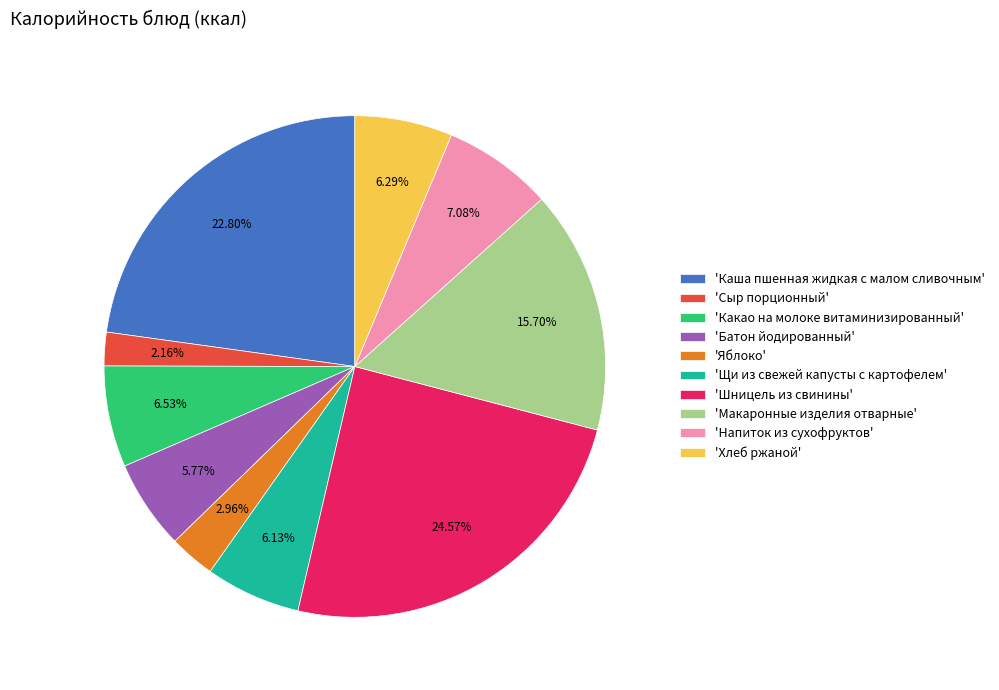

Which slice is the smallest?

'Сыр порционный'